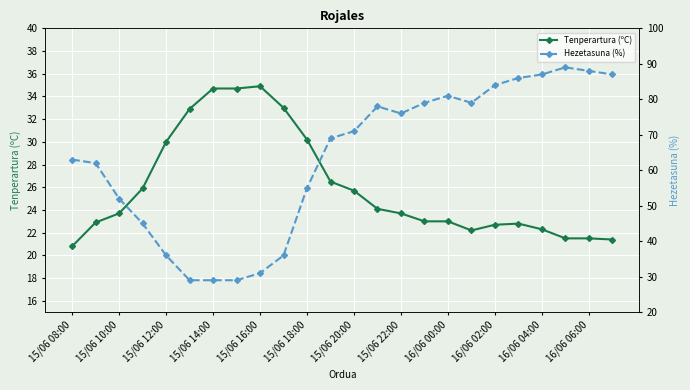

What is the difference between the maximum and second lowest values in the Tenperartura (ºC) series?

13.5